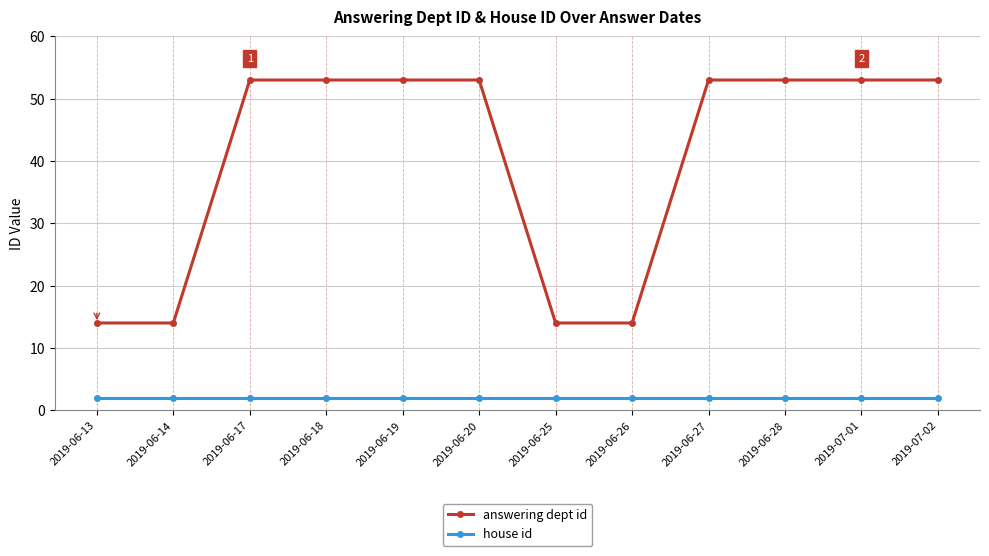

Which series has the largest total across all categories?

answering dept id